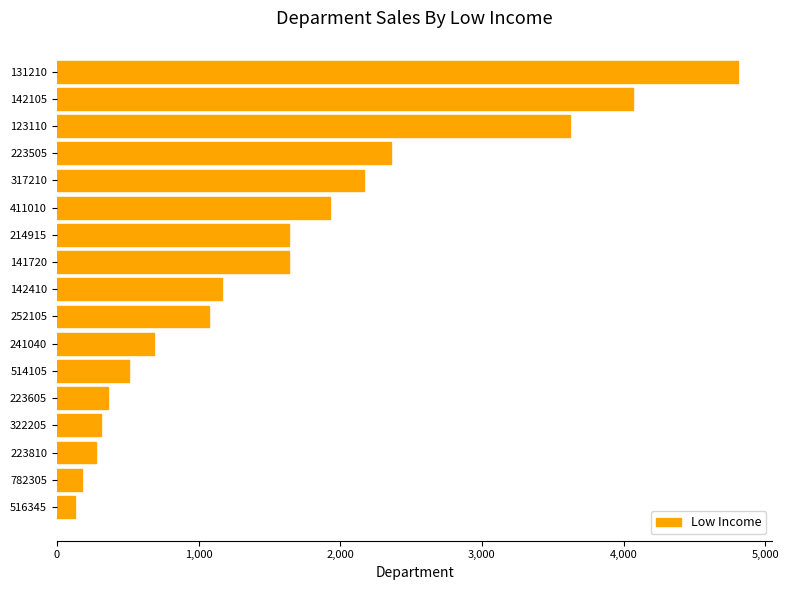

True or false: the data shows 4809.6 at 131210.

True